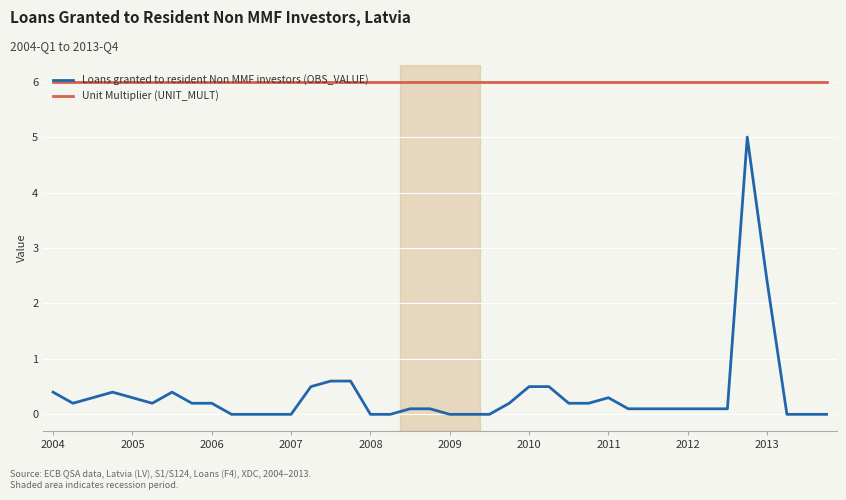

What is the difference between the maximum and minimum values in the Loans granted to resident Non MMF investors (OBS_VALUE) series?

5.0